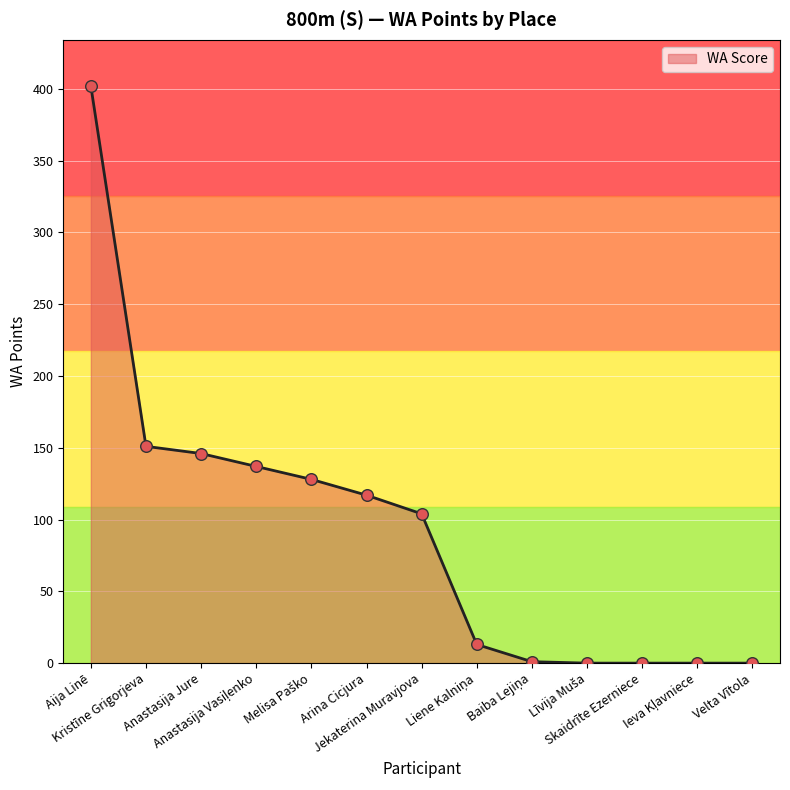

How many lines are shown in the chart?

1